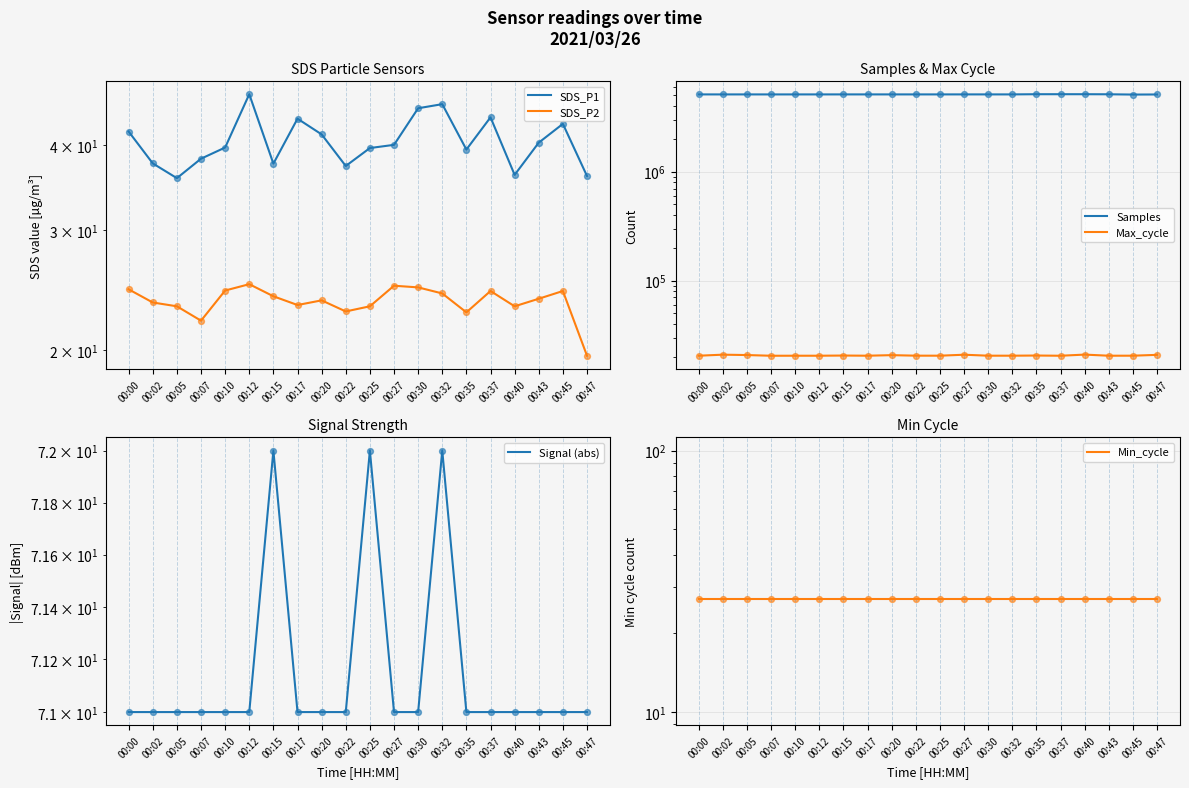

At which category is the sum across all series the highest?

00:37